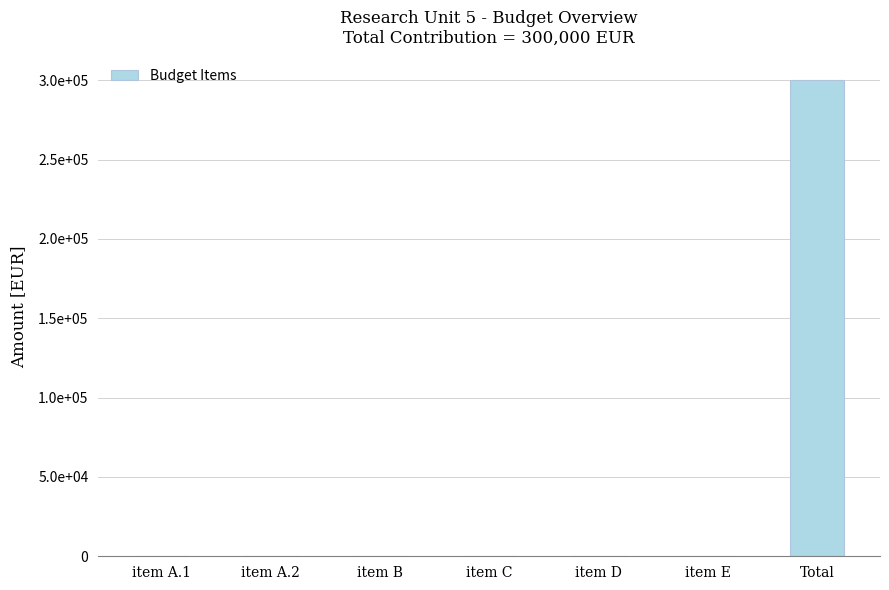

Are the bars grouped side by side (vs. stacked)?

No